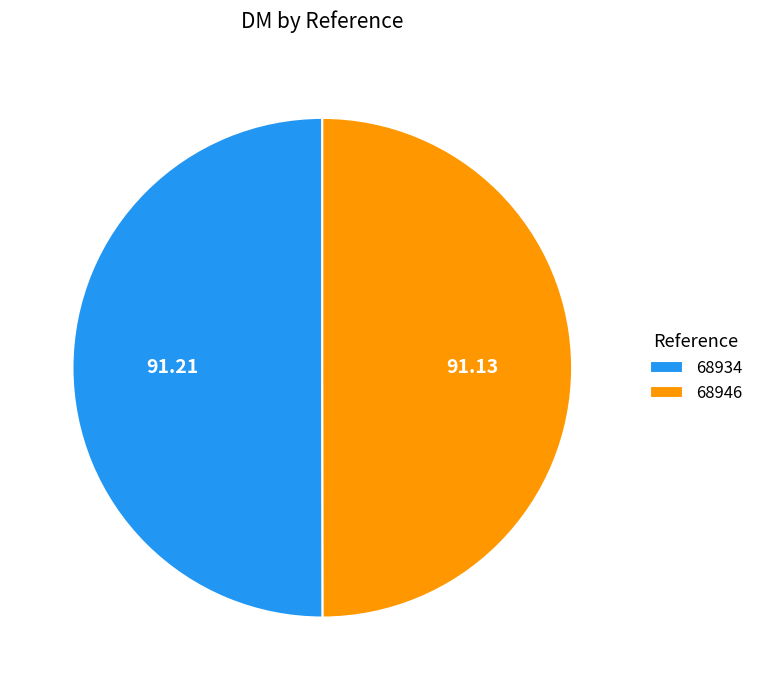

The 68946 slice represents 60% of the pie. True or false?

False